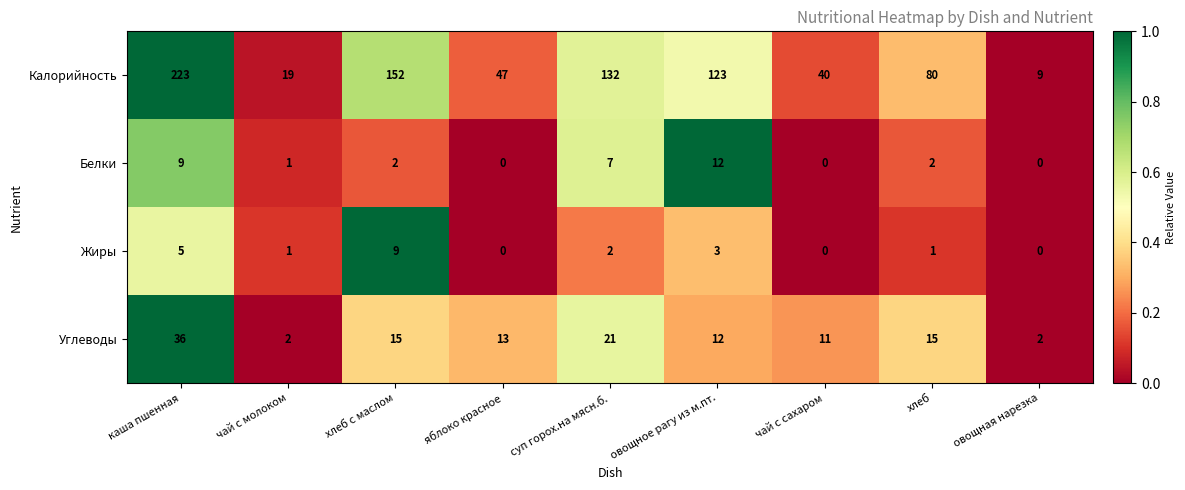

List the series in order of their peak value, lowest first.

Жиры, Белки, Углеводы, Калорийность